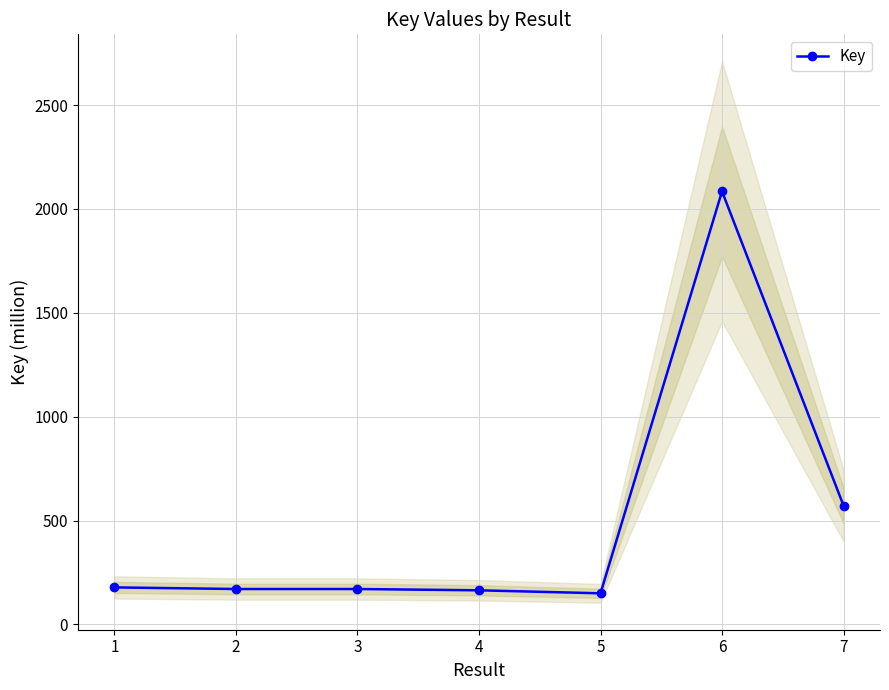

The chart shows a value of 919.5 at 6. True or false?

False